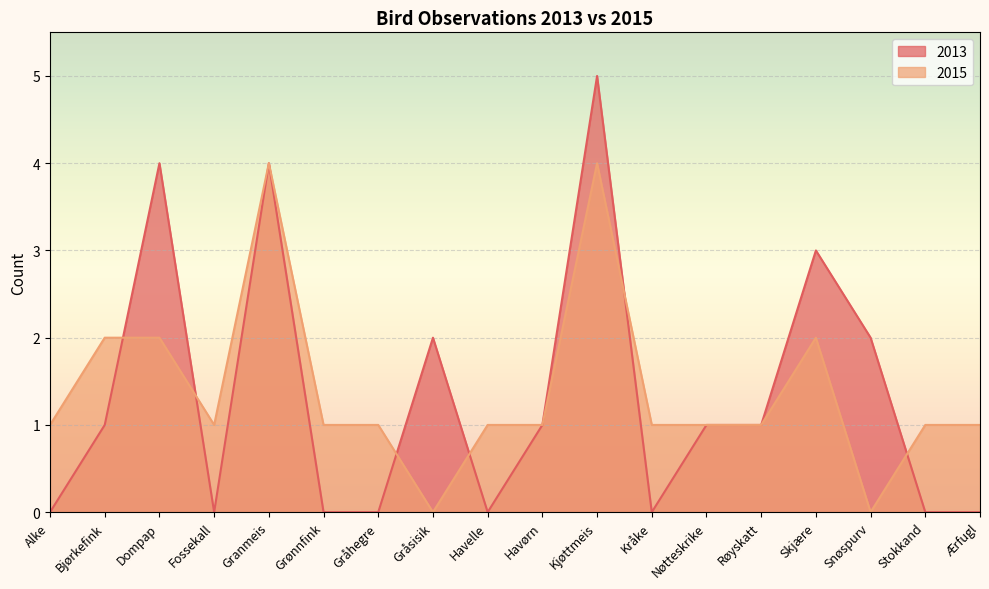

Reading left to right, transcribe all the data shown in this chart.

2013: 0	1	4	0	4	0	0	2	0	1	5	0	1	1	3	2	0	0
2015: 1	2	2	1	4	1	1	0	1	1	4	1	1	1	2	0	1	1